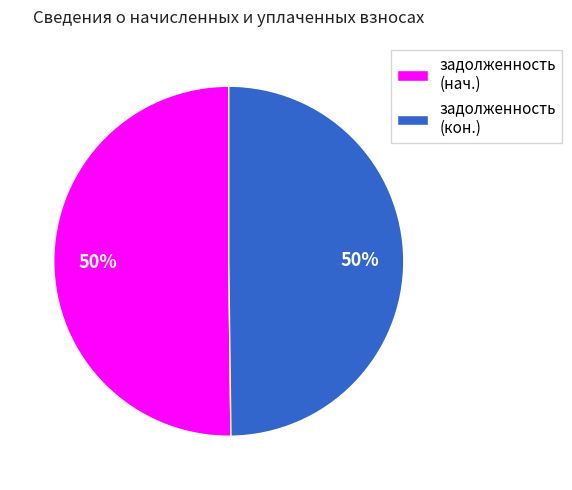

Count the number of slices in the pie.

2